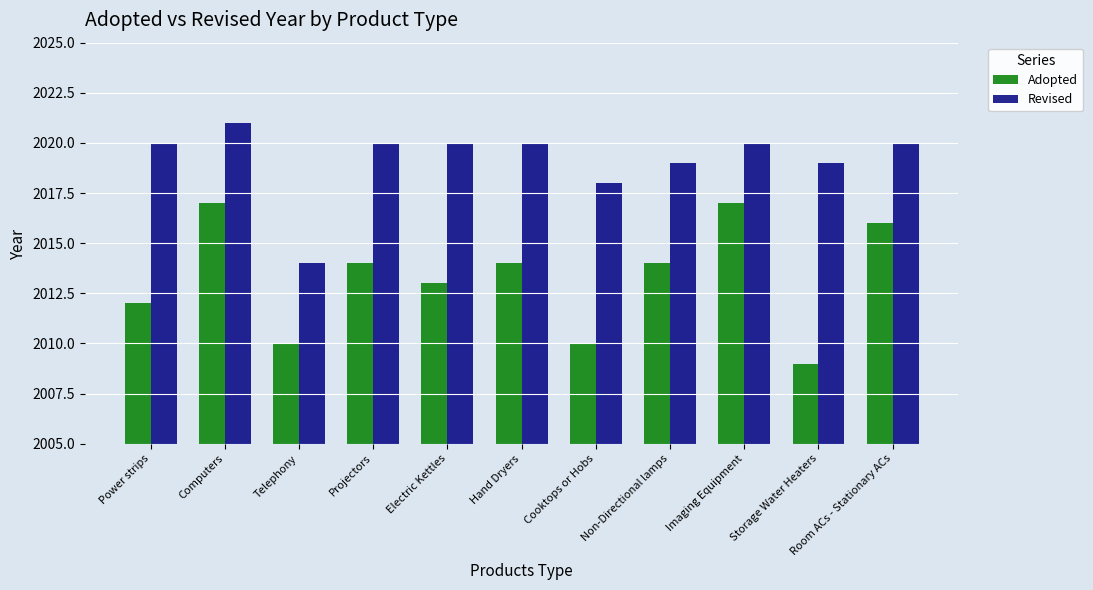

Which category has the lowest value in the Revised series?

Telephony